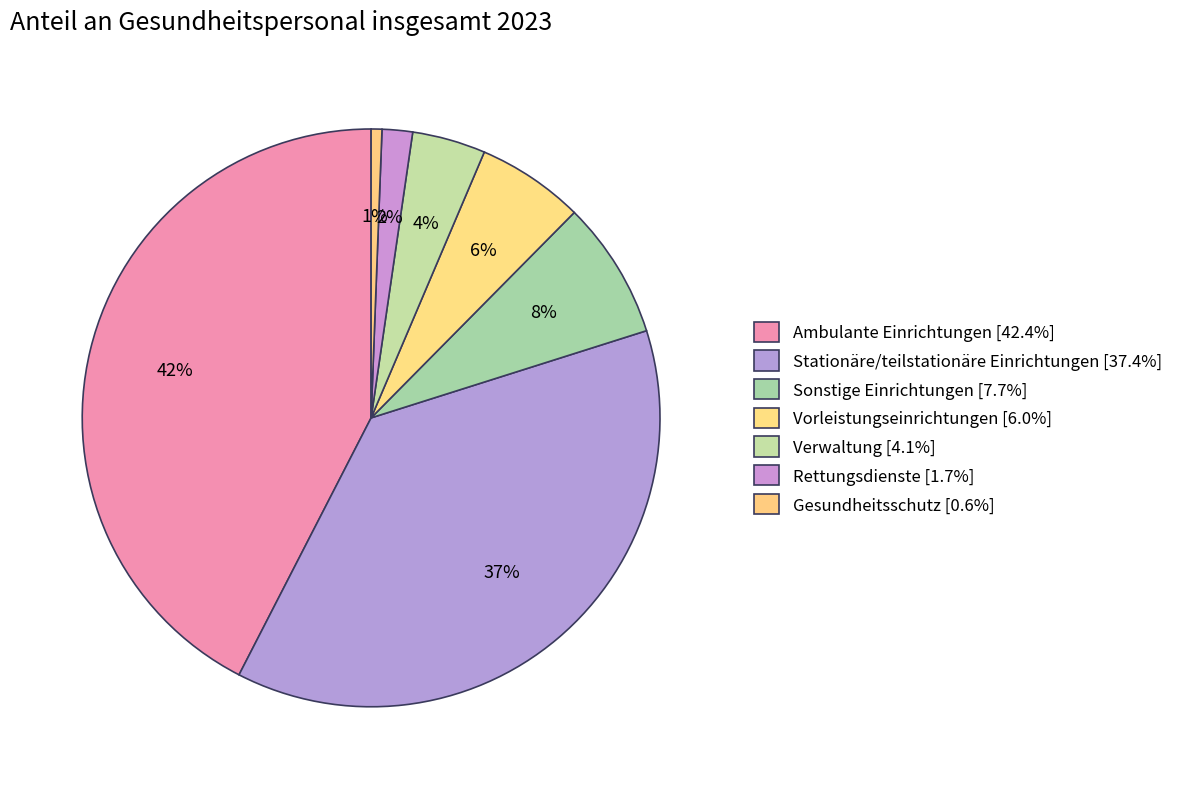

What is the largest slice in the pie chart?

Ambulante Einrichtungen